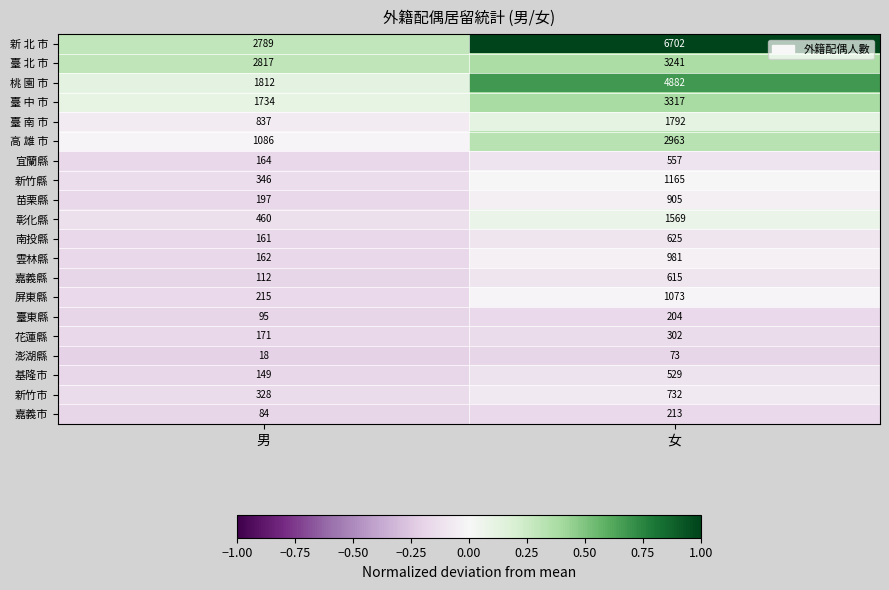

The value of 桃 園 市 at 男 is 1812. True or false?

True